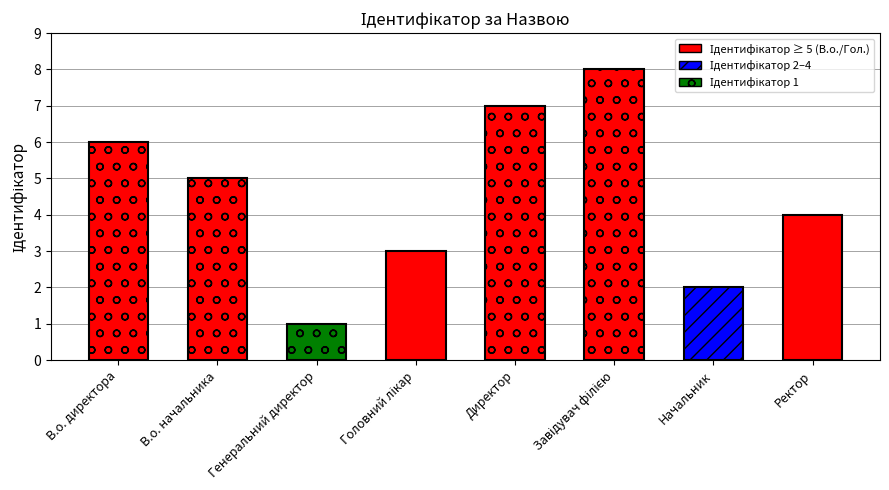

The value at В.о. начальника is 7. True or false?

False